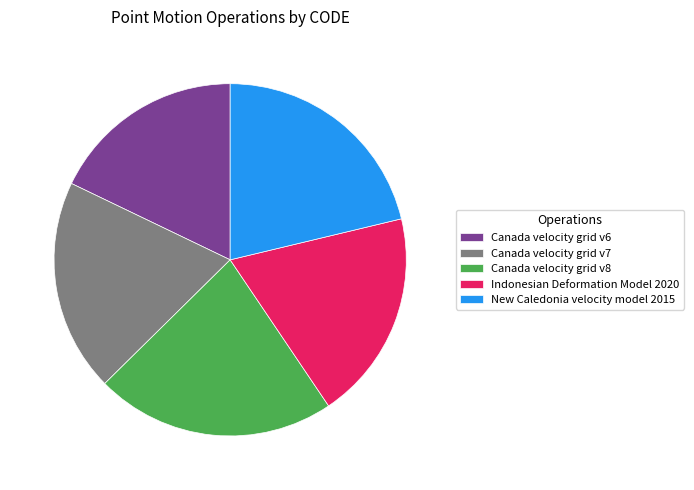

To the nearest percent, what is the difference between the largest and smallest slice percentages?

4%